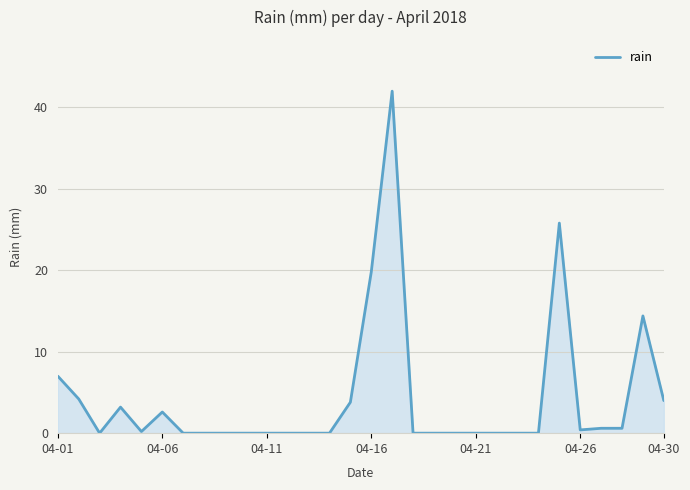

What is the difference between the maximum and minimum values?

42.0